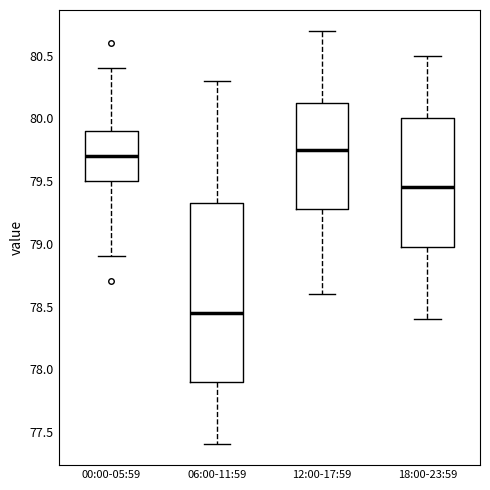

Where does the lower whisker of the box for 12:00-17:59 end on the y-axis? The values are not printed on the chart, so give them approximately, as read against the axis.

78.60